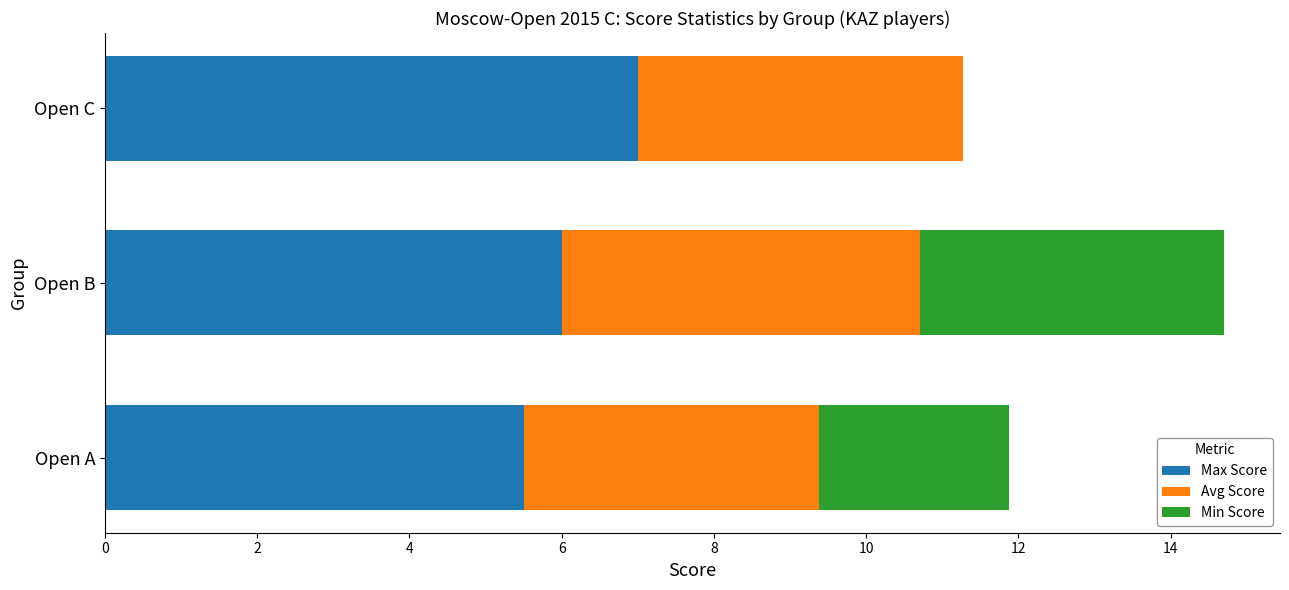

Read the Max Score value at Open C.

7.0